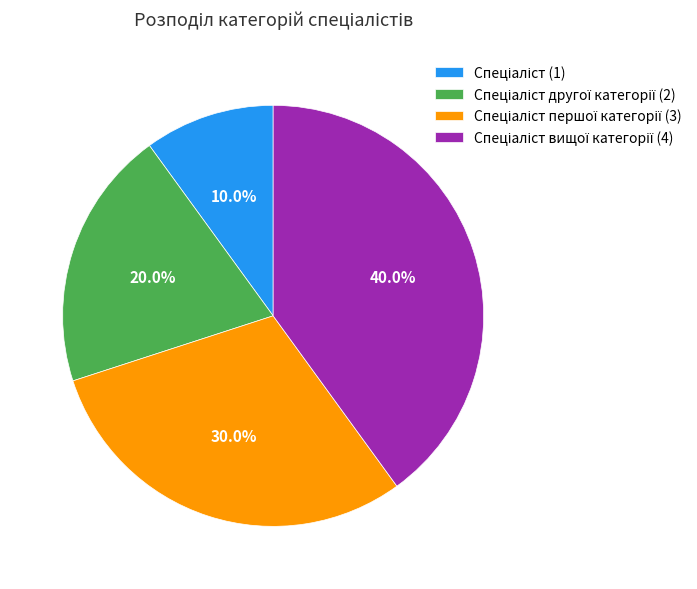

Is there any slice that represents more than half of the pie?

No